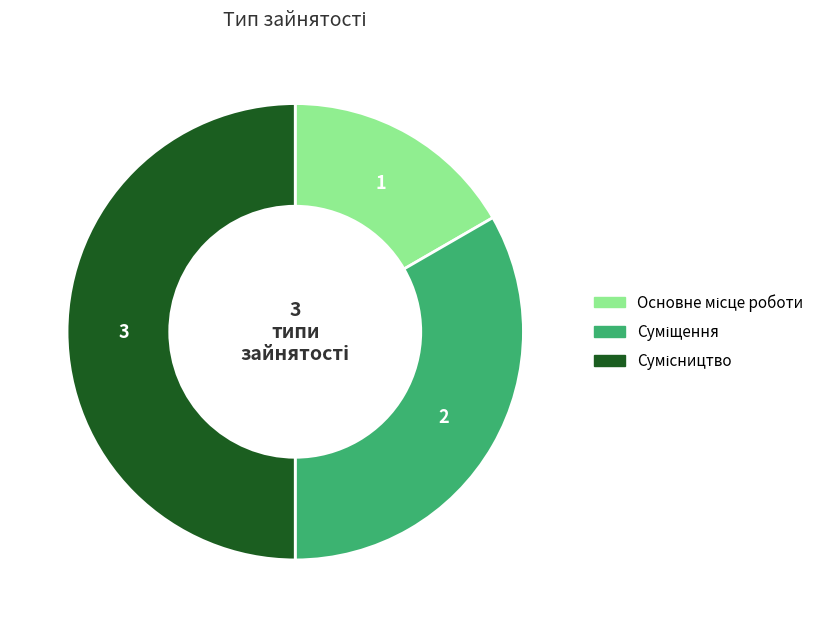

Which slice is the smallest?

Основне місце роботи